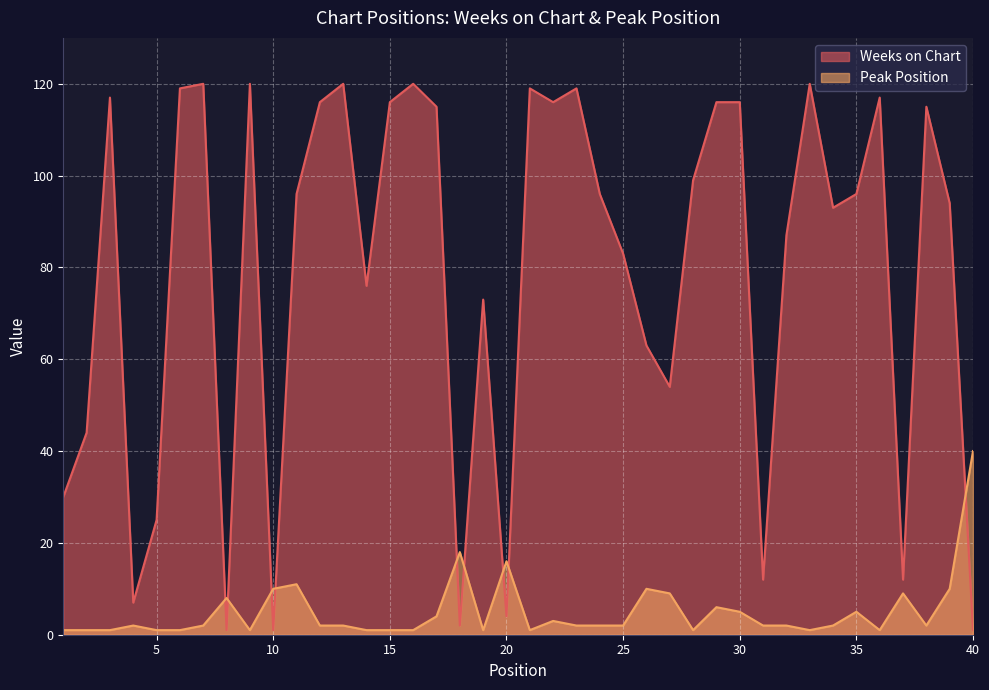

Is the value of Weeks on Chart at 40 greater than the value of Peak Position at 6?

No